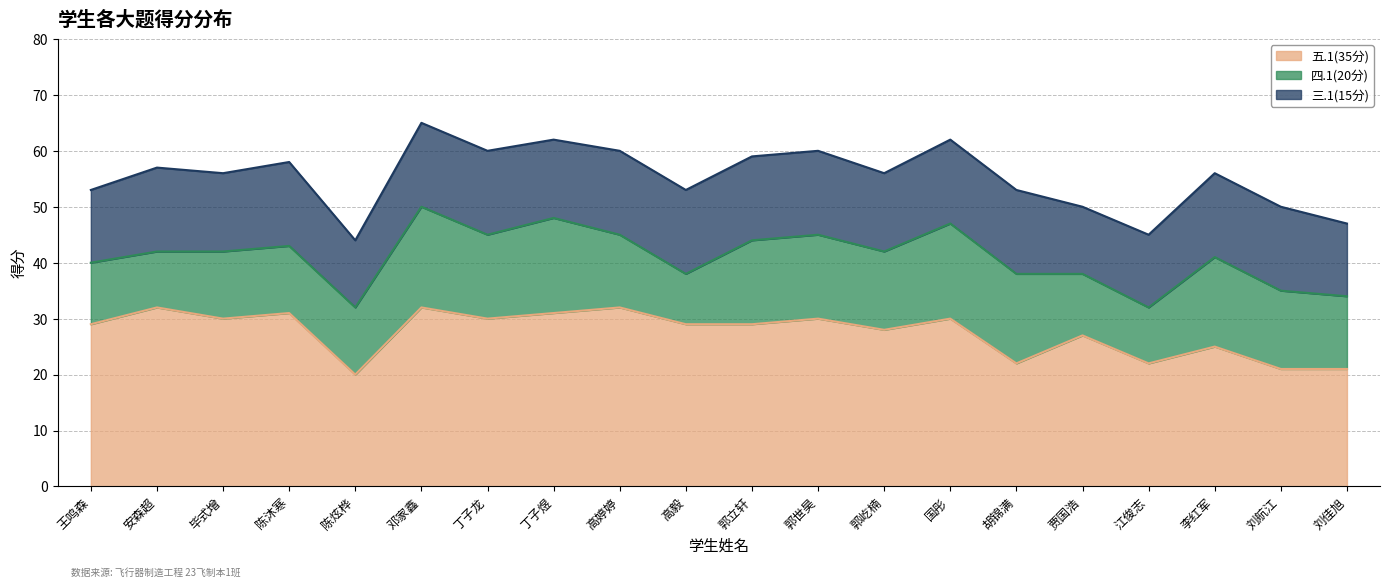

Where does the 四.1(20分) series first go above 14?

邓家鑫